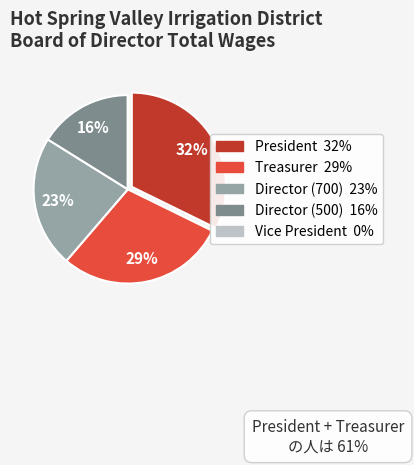

To the nearest percent, what is the average slice percentage?

20%